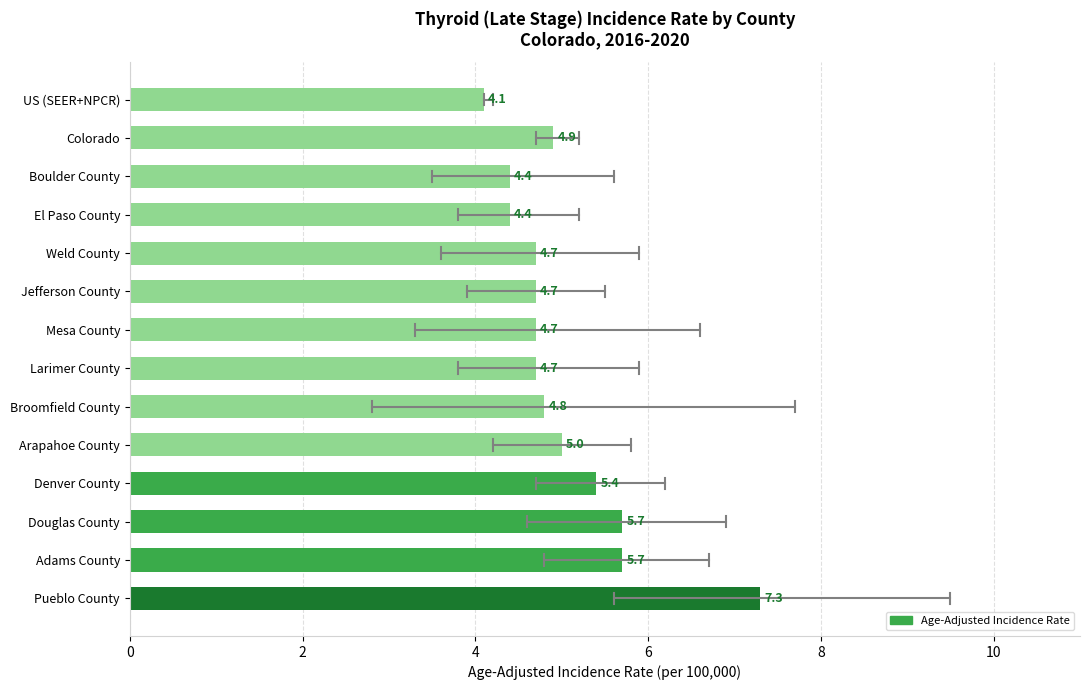

What is the greatest value displayed?

7.3